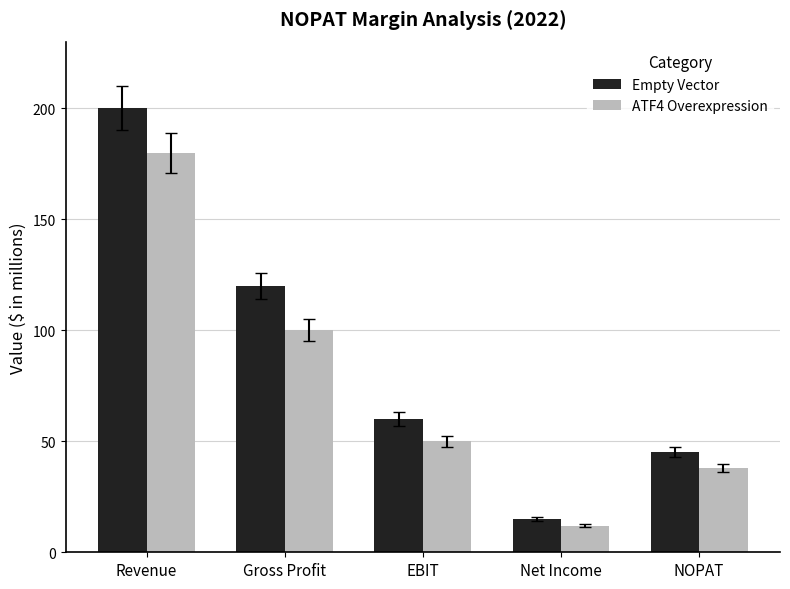

What is the highest value of the ATF4 Overexpression series?

180